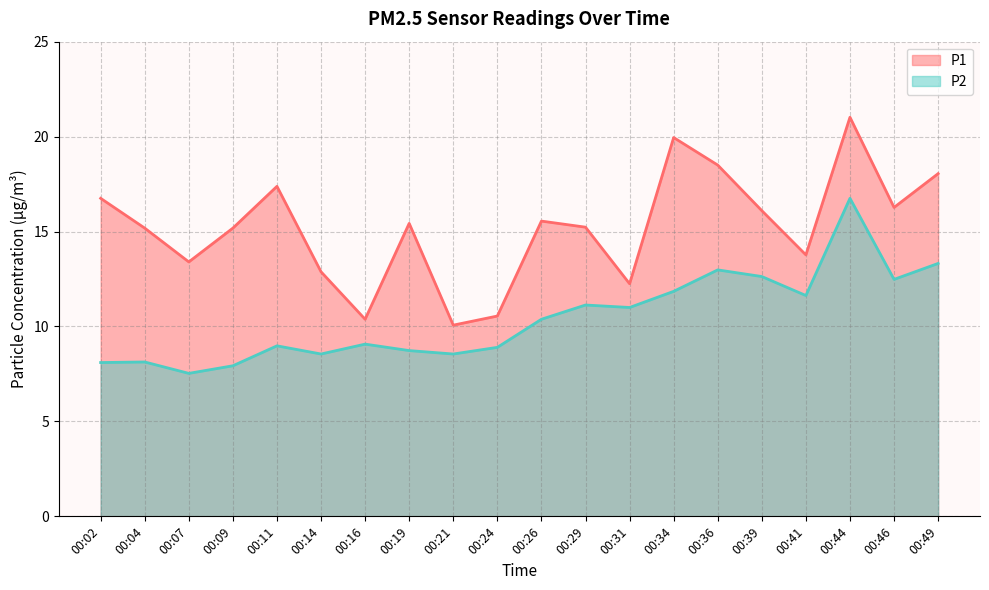

At which label does P2 reach its minimum?

00:07